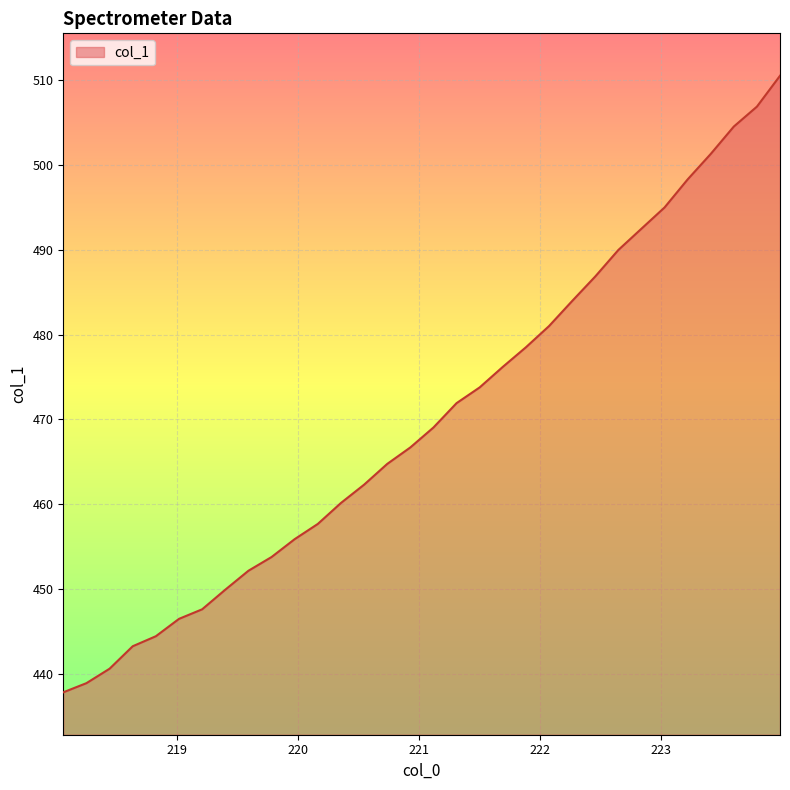

What is the greatest value displayed?

510.5